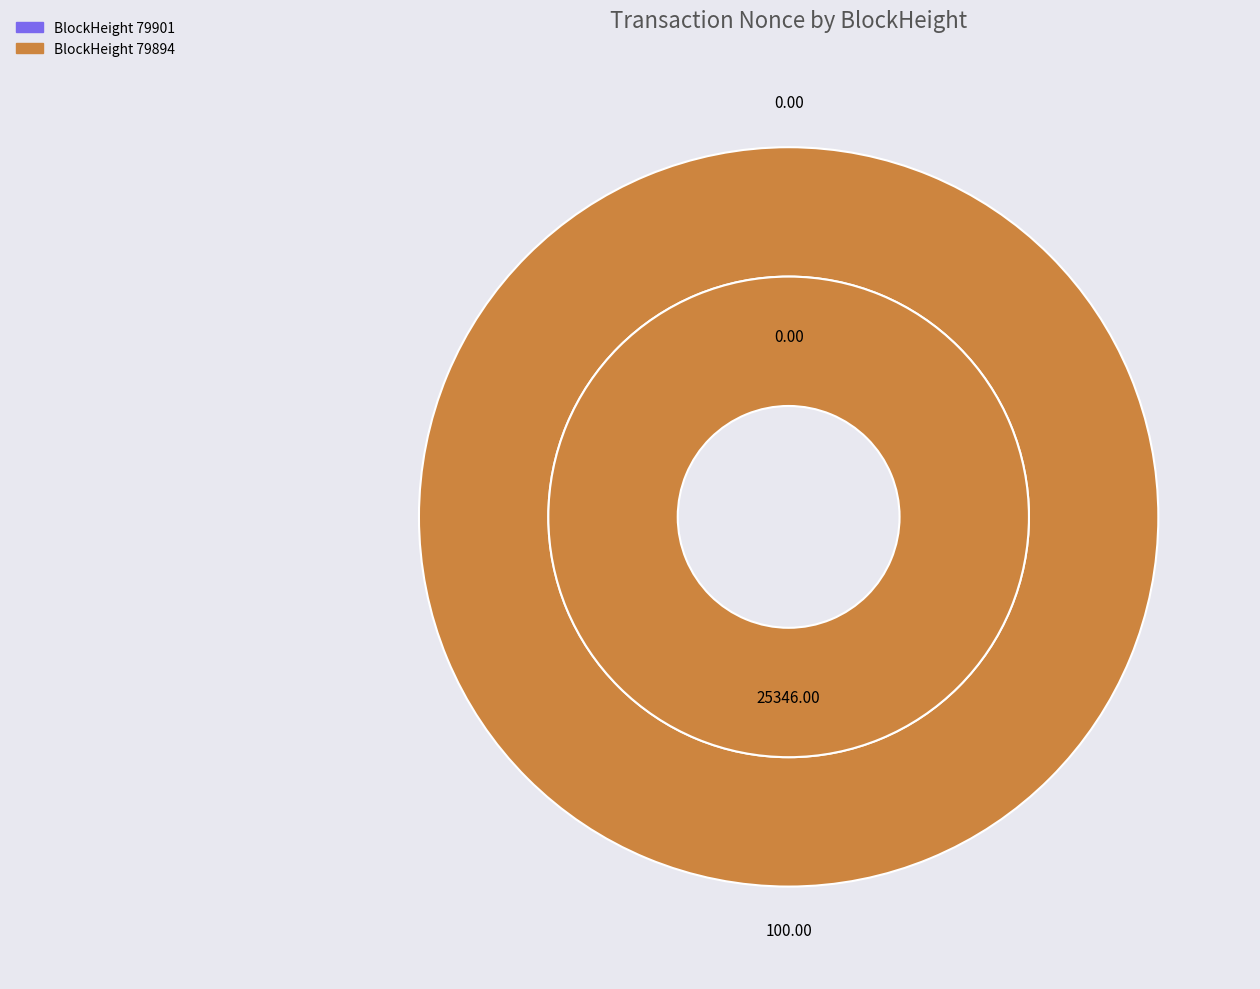

Is it true that 79901 is 1% of the pie?

False